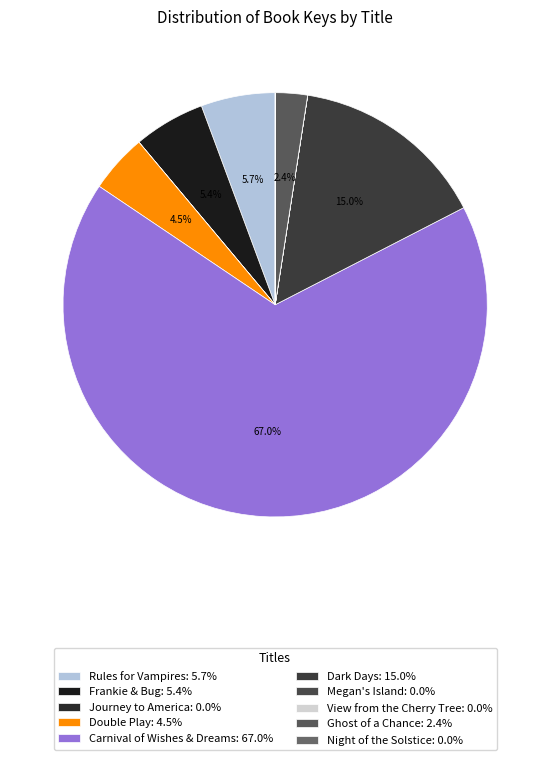

What is the largest slice in the pie chart?

Carnival of Wishes & Dreams